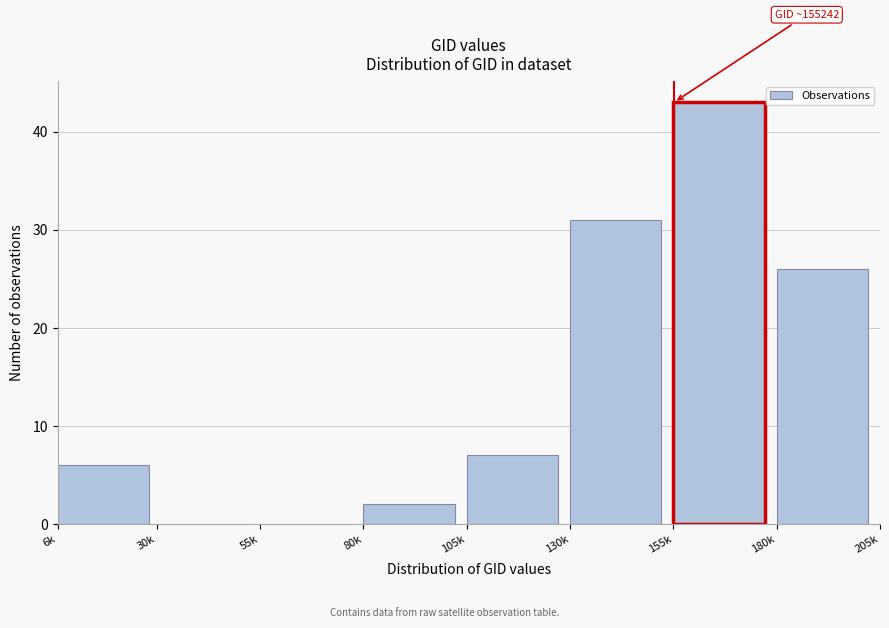

Reading left to right, list all the values displayed in this chart.

6k=6	30k=0	55k=0	80k=2	105k=7	130k=31	155k=43	180k=26